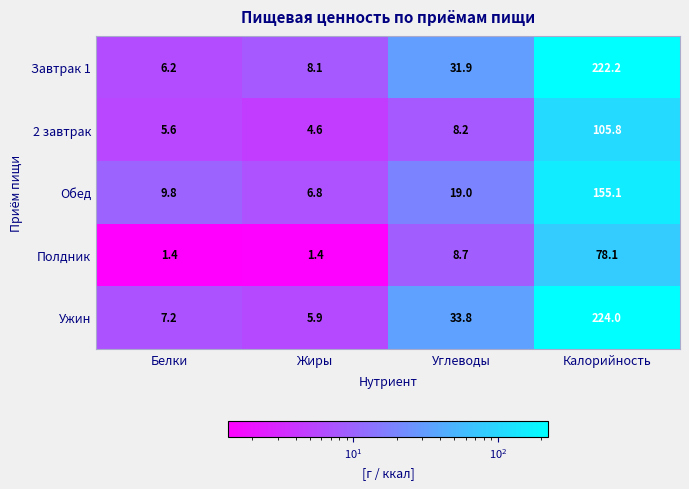

What is the sum of all Обед values?

190.7